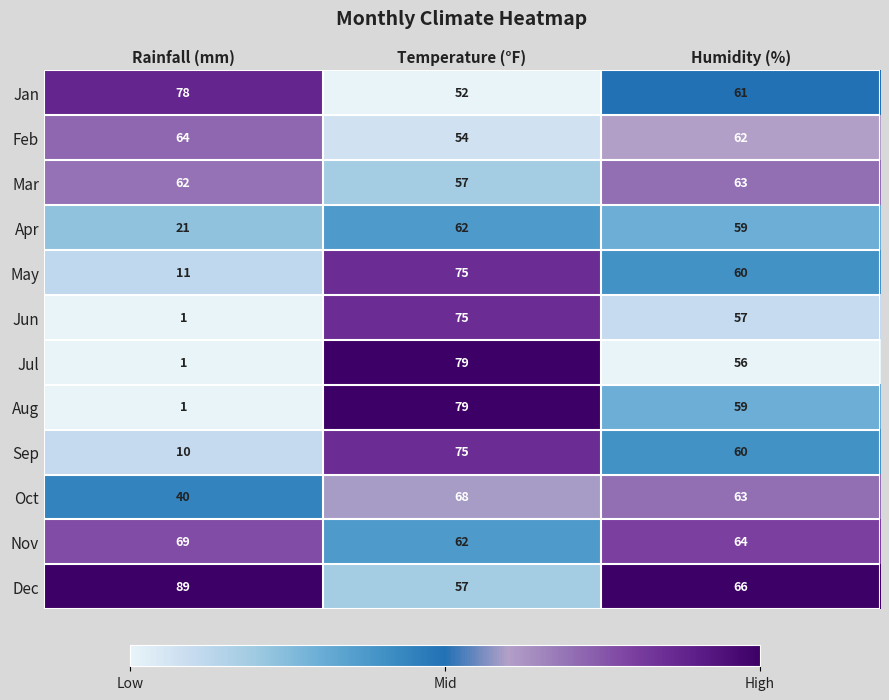

At which category is the sum across all series the highest?

Temperature (°F)